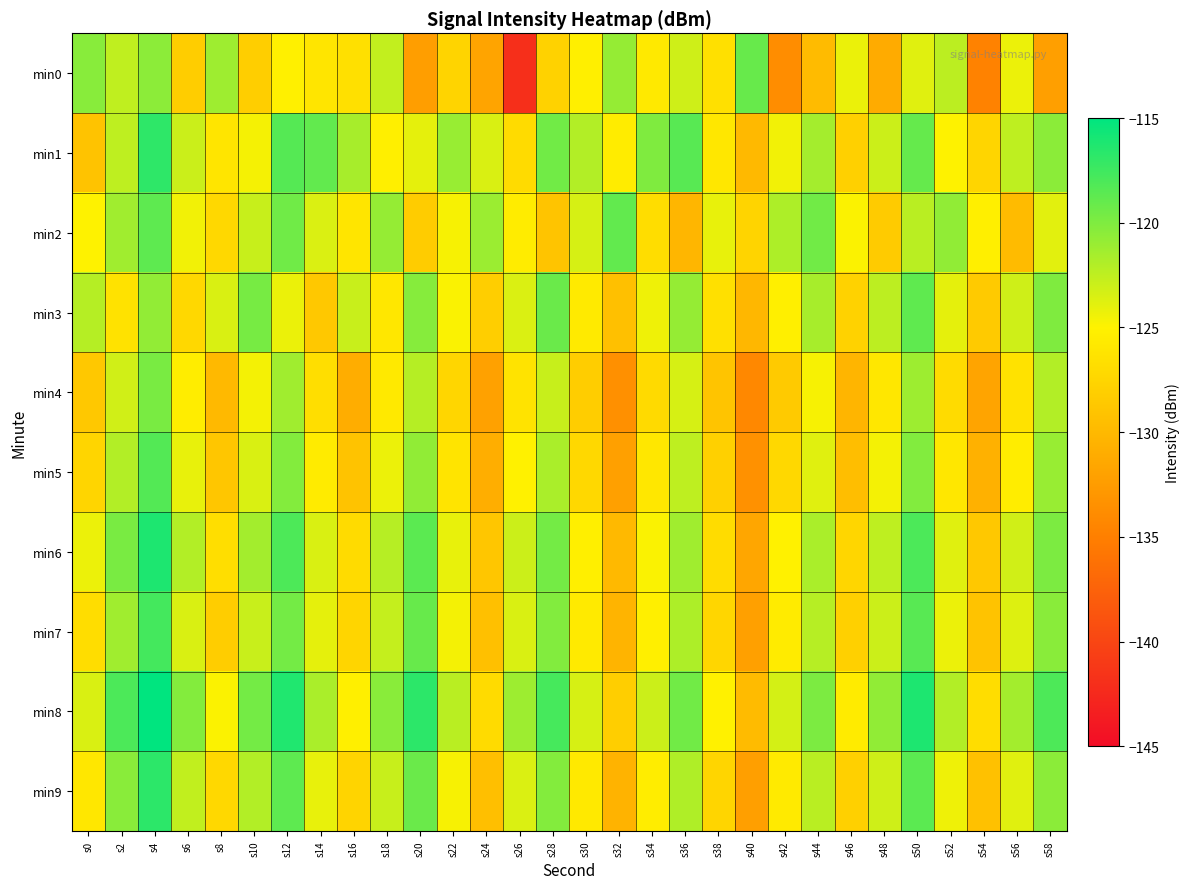

At which category is the sum across all series the highest?

s4